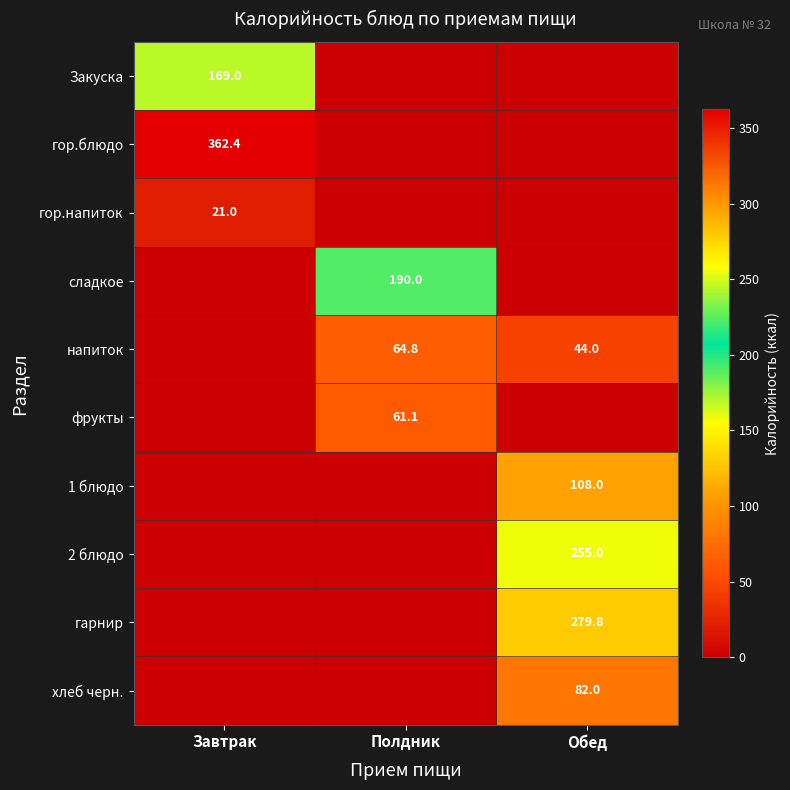

Is it true that гарнир equals 279.8 at Обед?

True